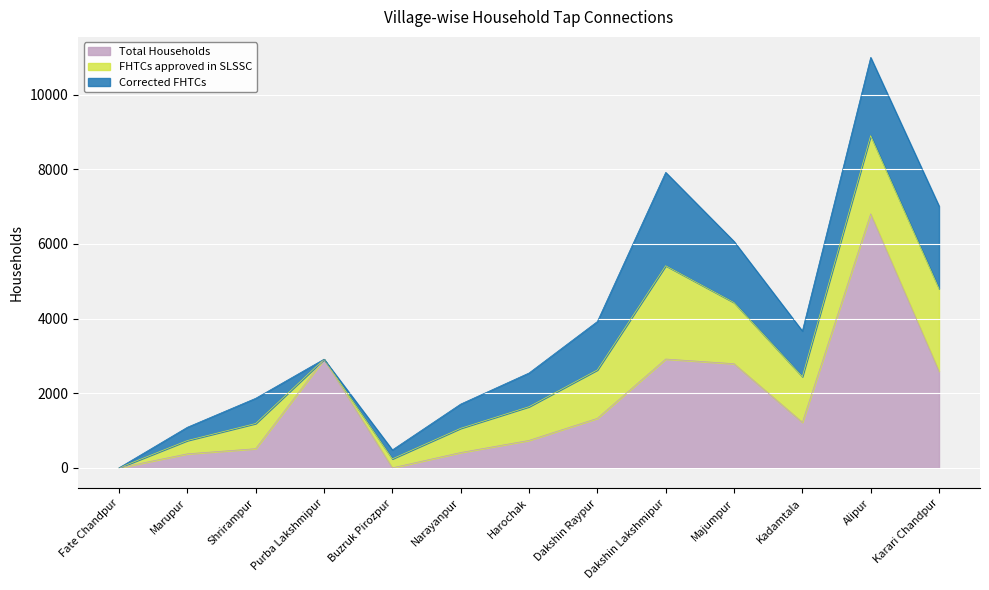

The FHTCs approved in SLSSC series shows 2096 at Alipur. True or false?

True